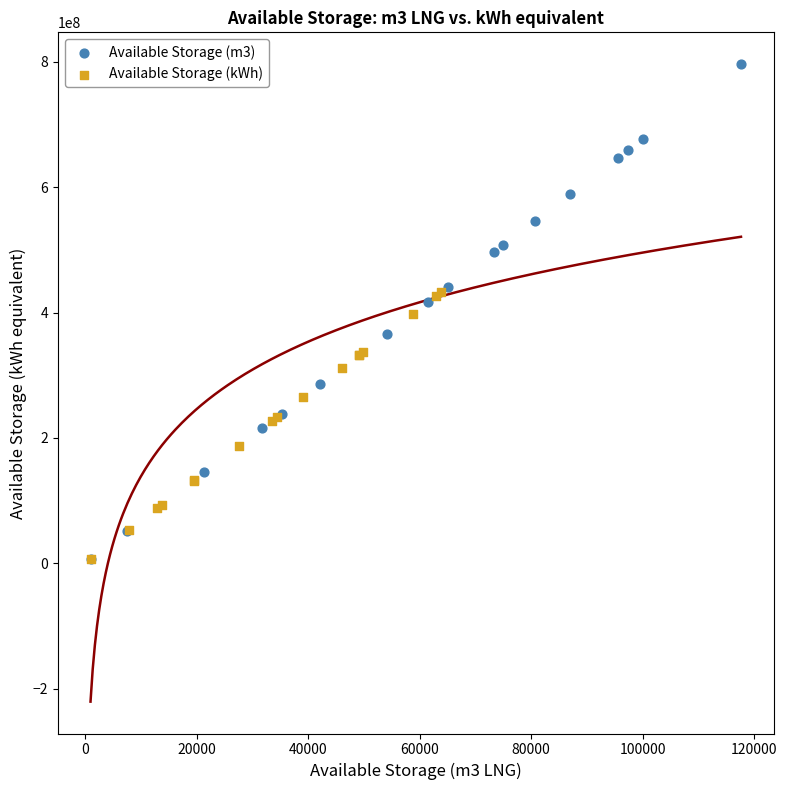

What are all the series names shown in the legend?

Available Storage (m3), Available Storage (kWh)